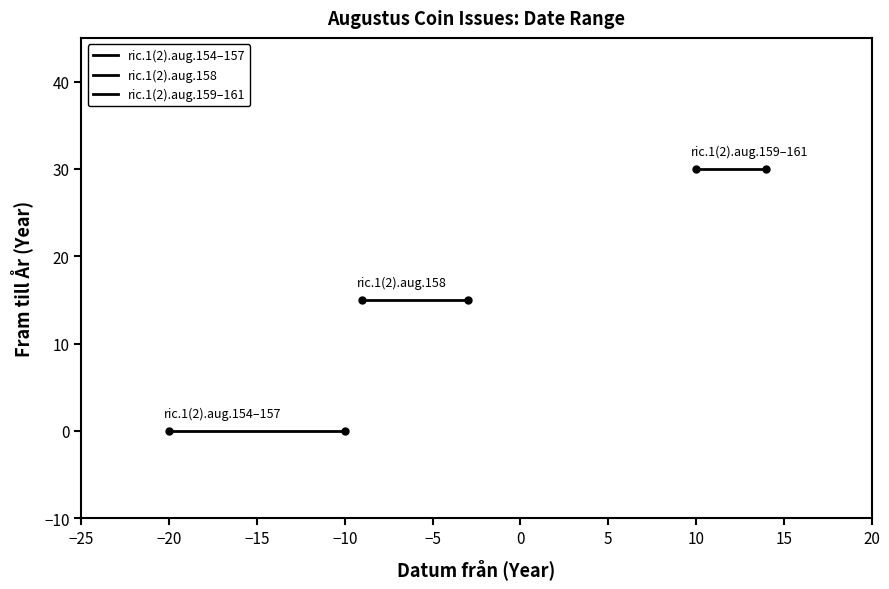

Reading left to right, list all the values displayed in this chart.

ric.1(2).aug.154–157: 0	0
ric.1(2).aug.158: 15	15
ric.1(2).aug.159–161: 30	30